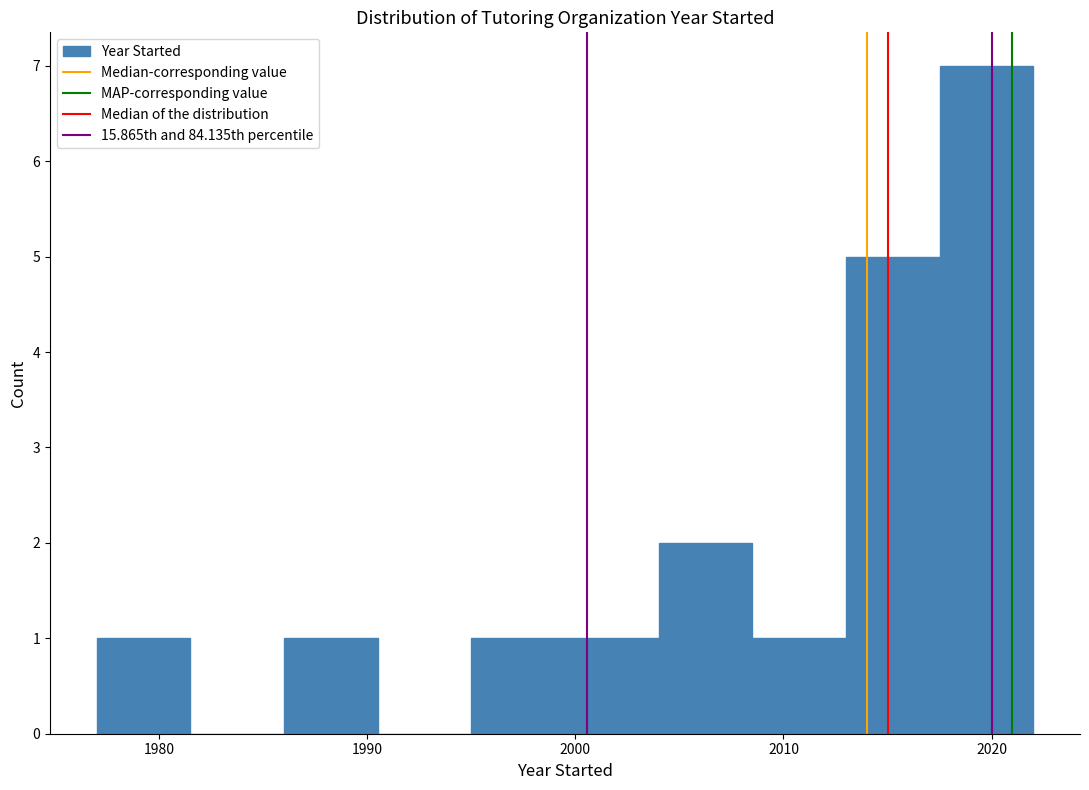

Over which range of the x-axis is the bar tallest?

2017.5 to 2022.0